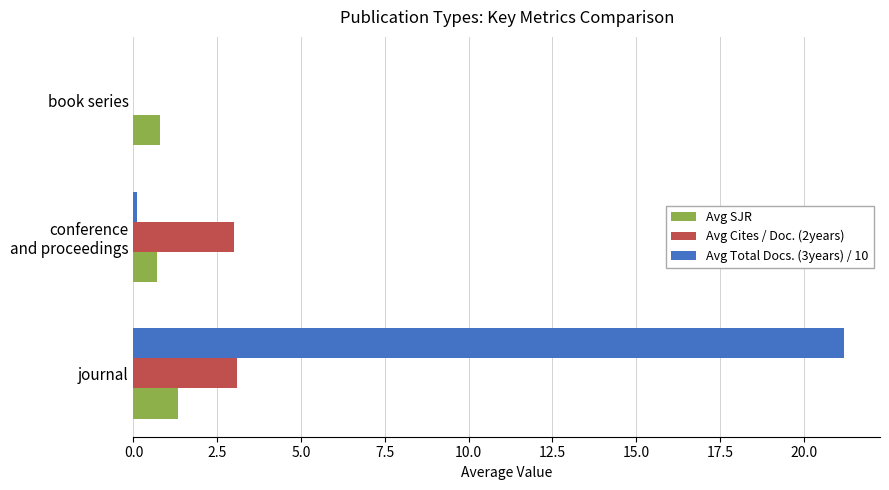

What is the sum of all Avg SJR values?

2.8